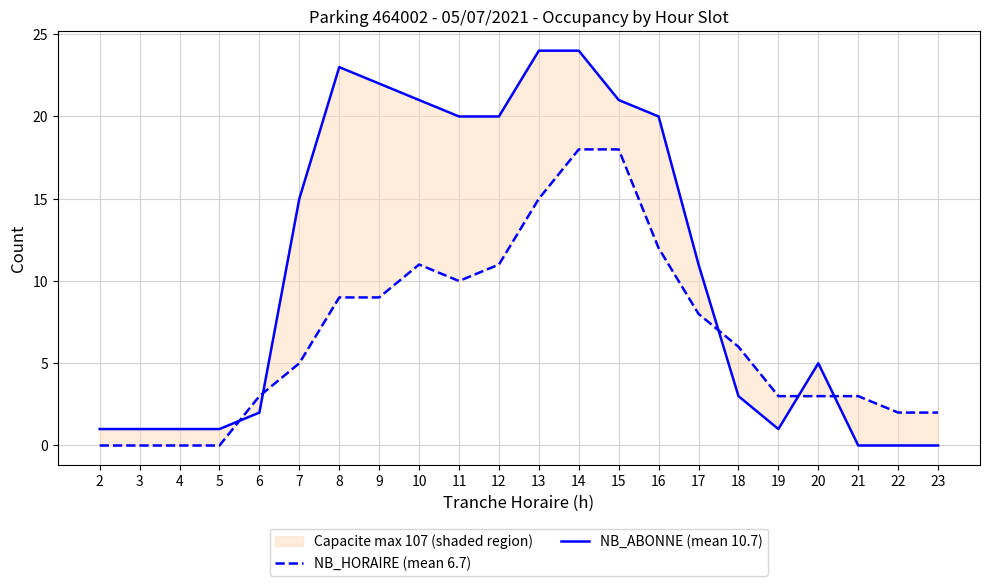

What are all the series names shown in the legend?

NB_HORAIRE (mean 6.7), NB_ABONNE (mean 10.7)